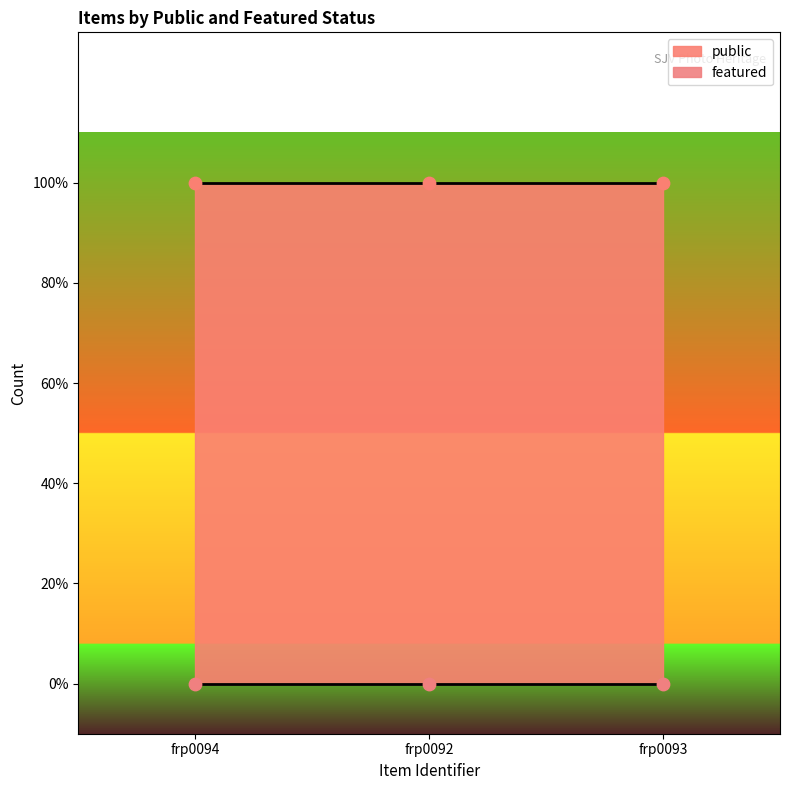

Which series reaches the minimum Y coordinate?

featured